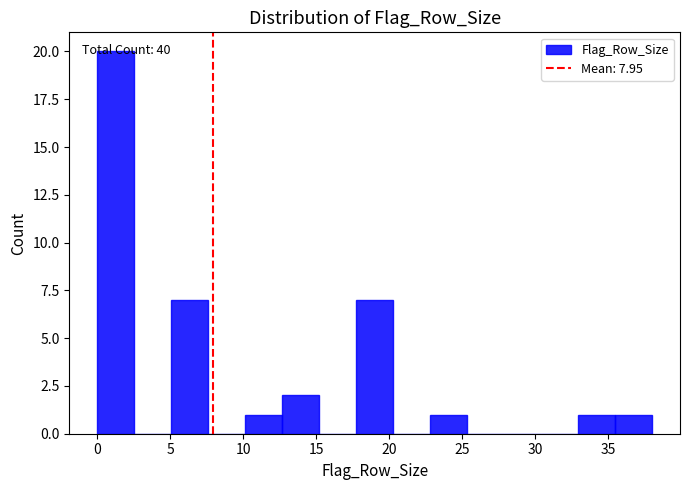

Which range on the x-axis has the tallest bar?

0.0 to 2.5